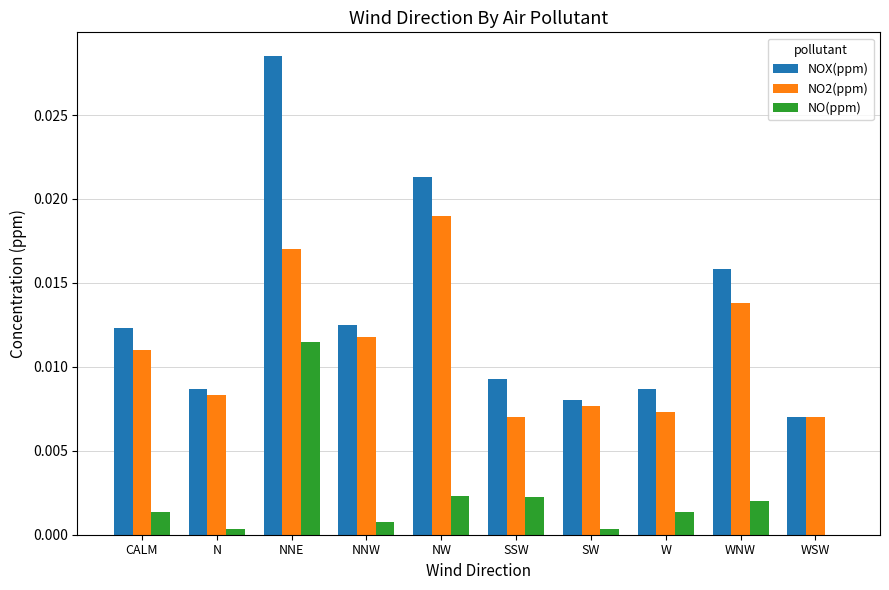

Which series changed the most between N and NW?

NOX(ppm)